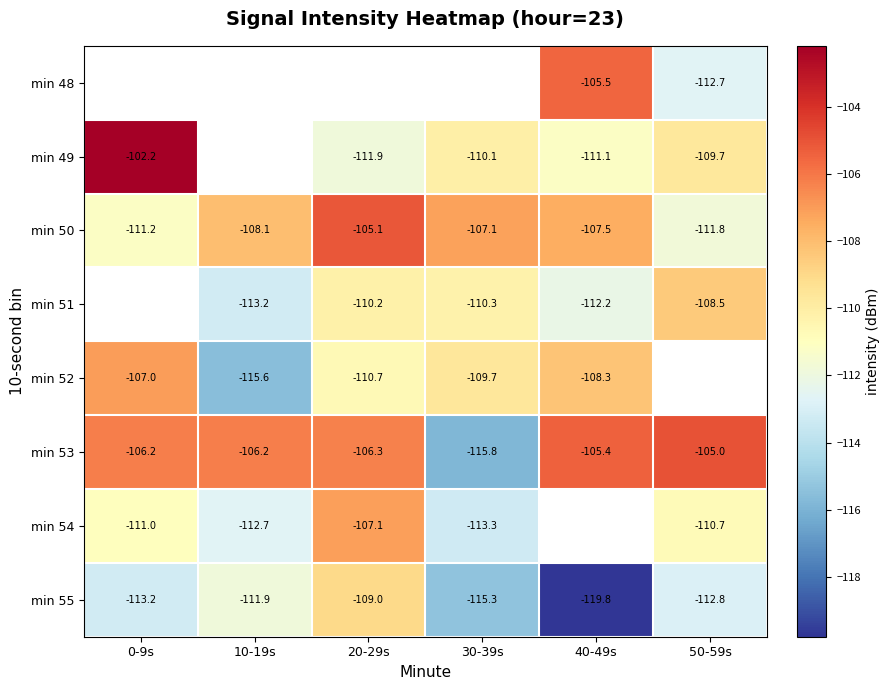

Is it true that min 51 equals -110.2 at 20-29s?

True